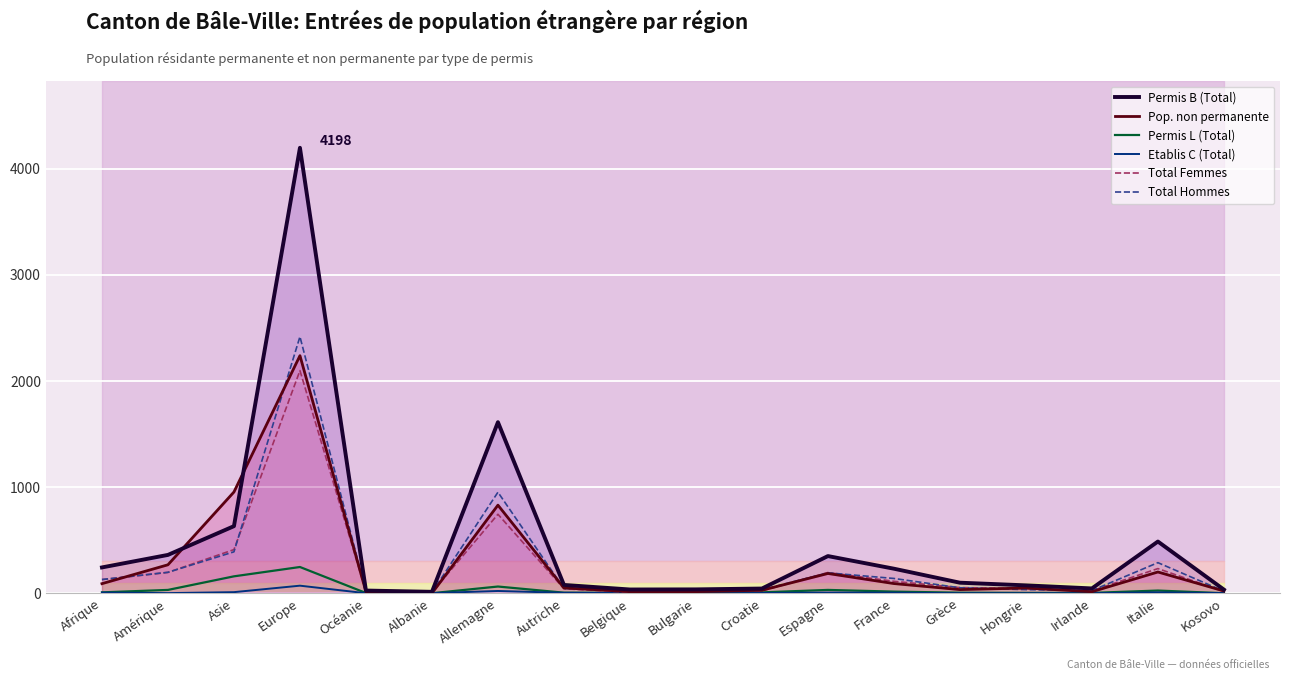

At which label is Total Hommes closest to 1212?

Allemagne